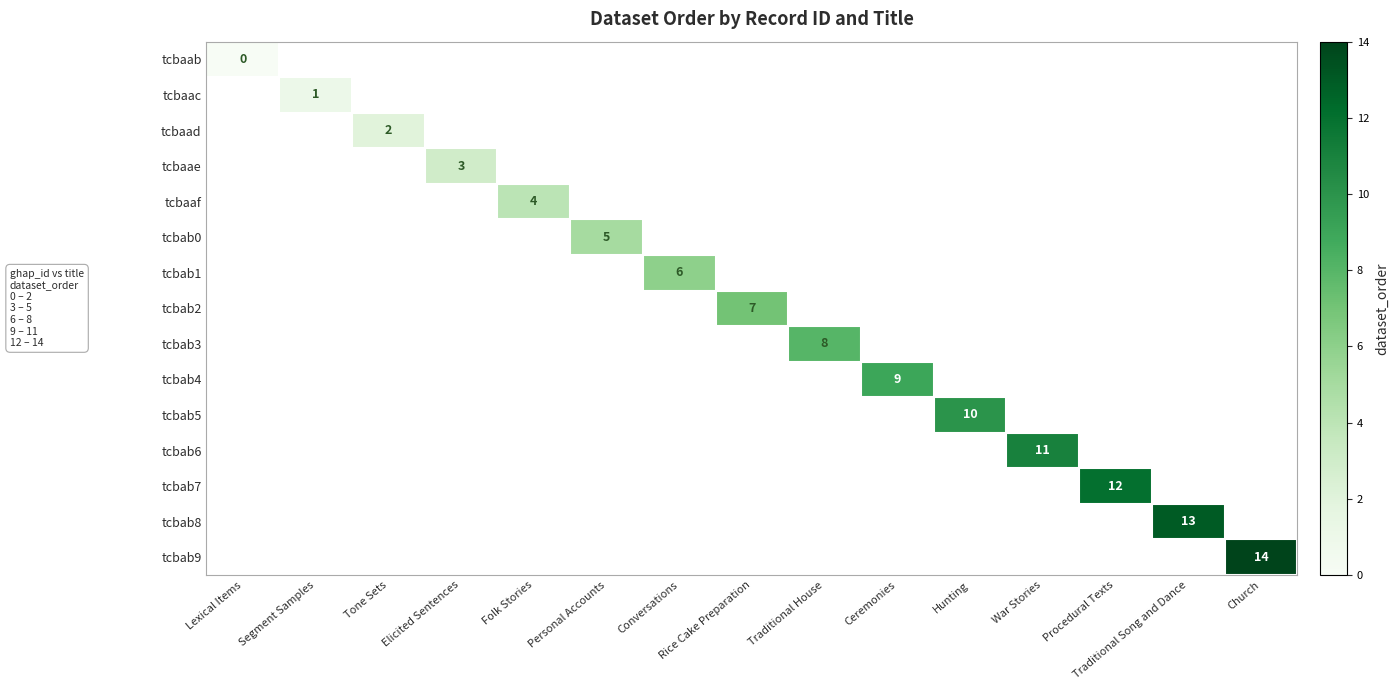

Is it true that tcbaaf equals 5 at Folk Stories?

False